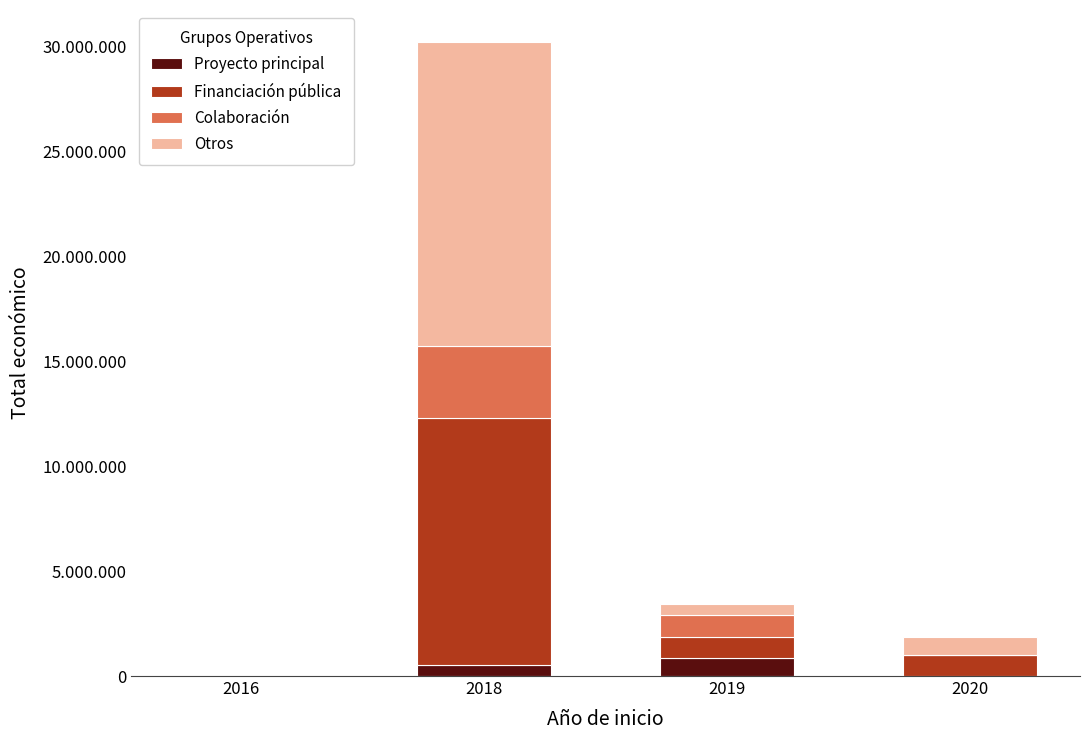

Which series has the widest spread of values?

Otros